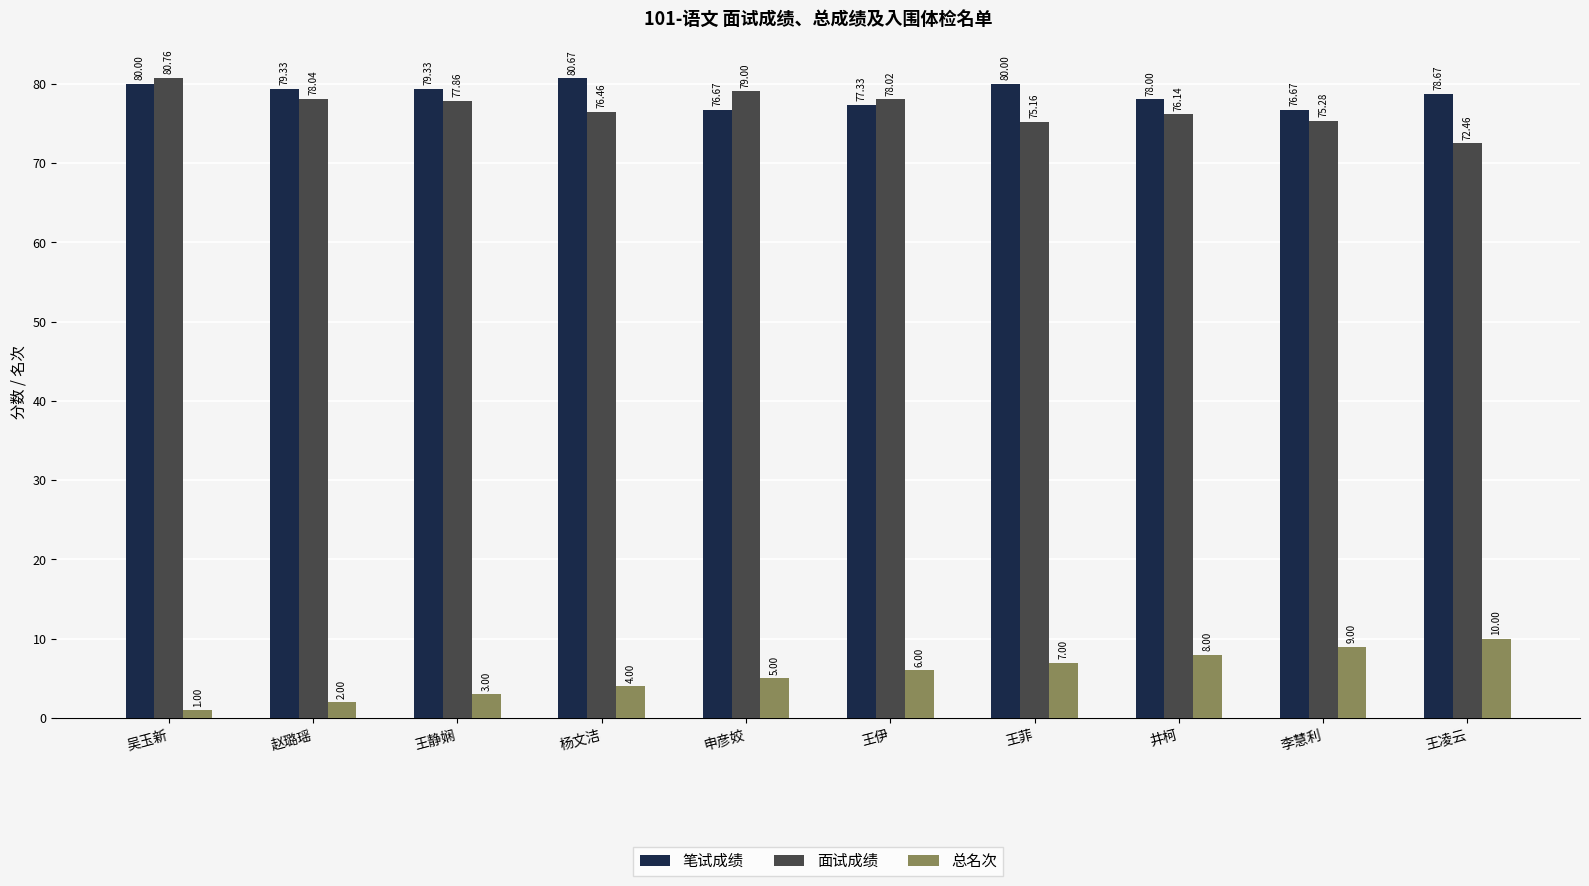

Count the number of categories in the chart.

10